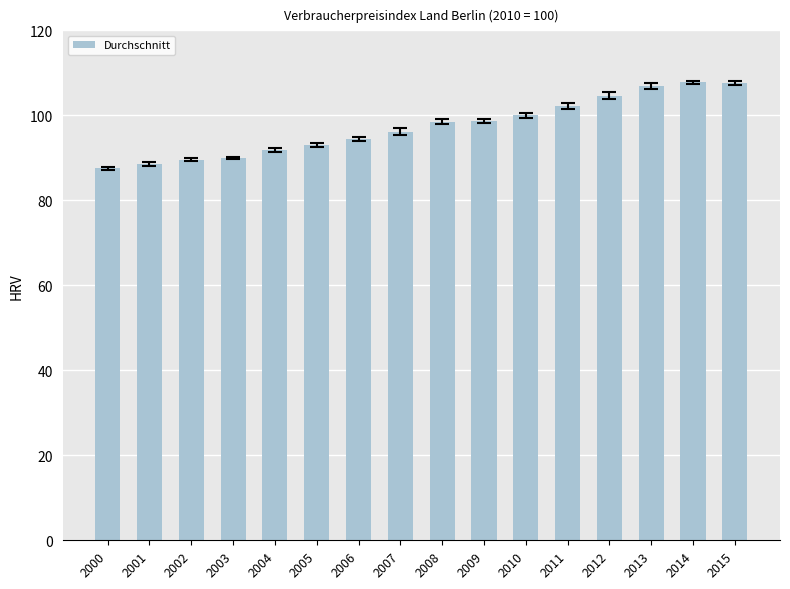

What is the minimum value shown in the chart?

87.5